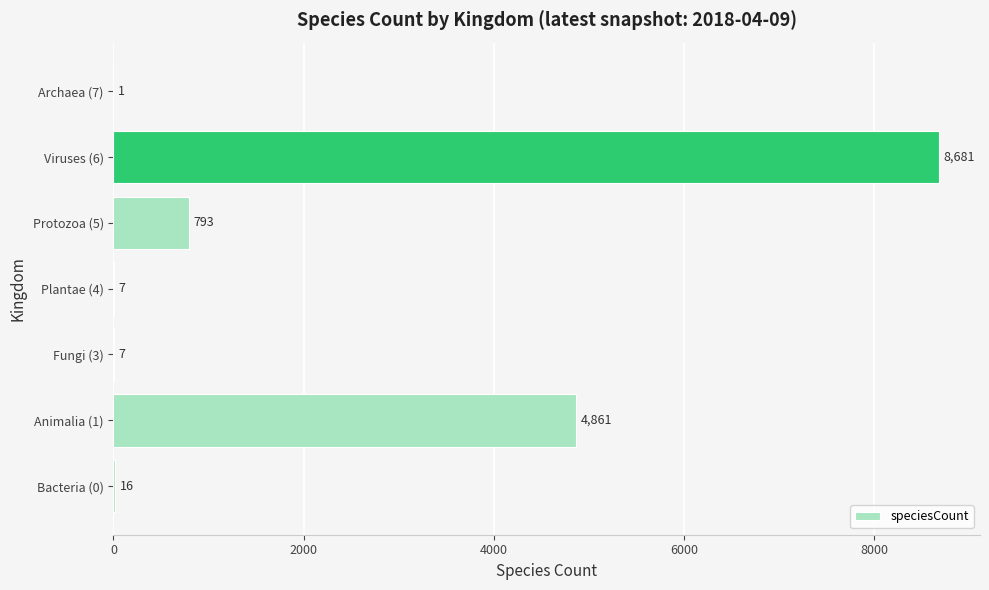

Reading bottom to top, extract all data points from this chart.

Bacteria (0)=16	Animalia (1)=4861	Fungi (3)=7	Plantae (4)=7	Protozoa (5)=793	Viruses (6)=8681	Archaea (7)=1